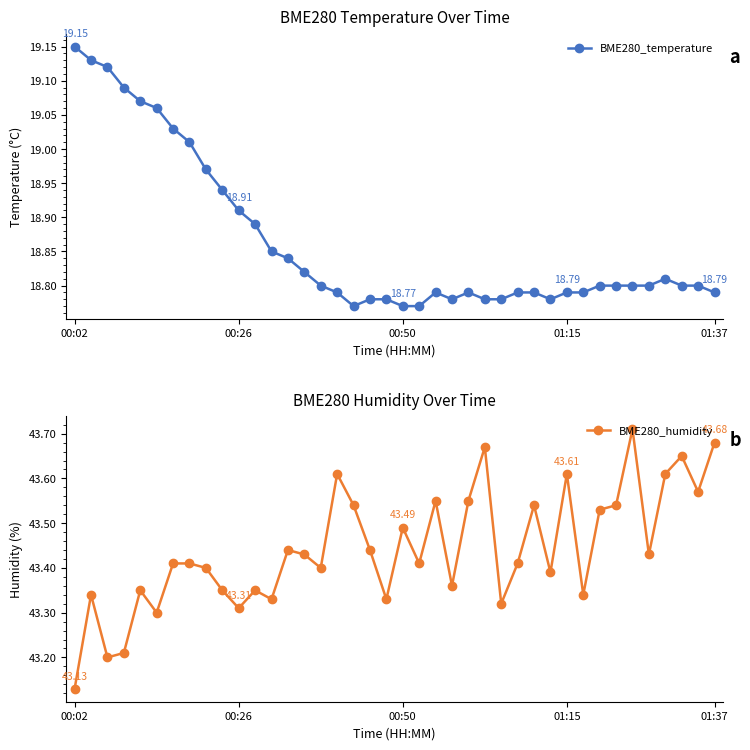

True or false: BME280_temperature has more than 1 points higher than both neighbors.

True